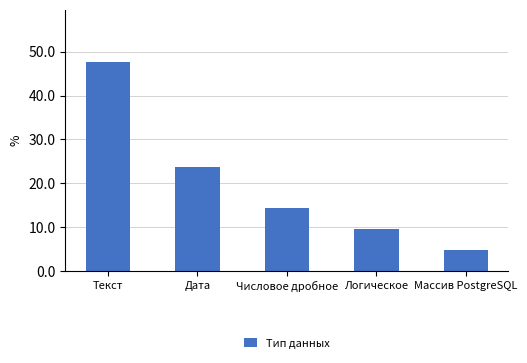

What is the difference between the maximum and minimum values?

42.9